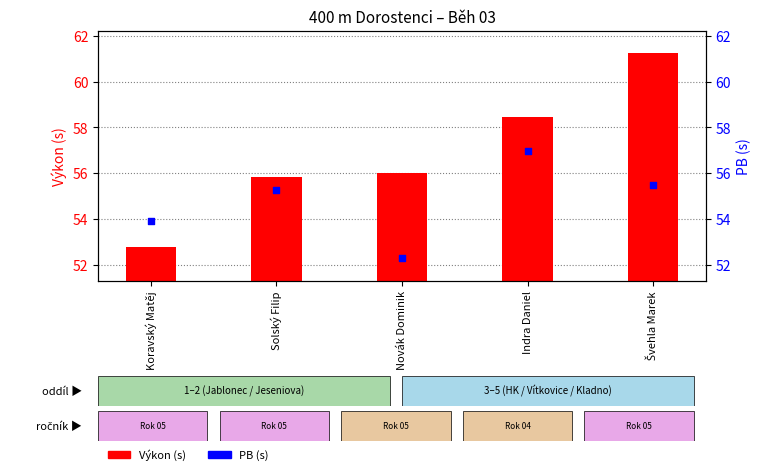

At which category is the sum across all series the highest?

Švehla Marek